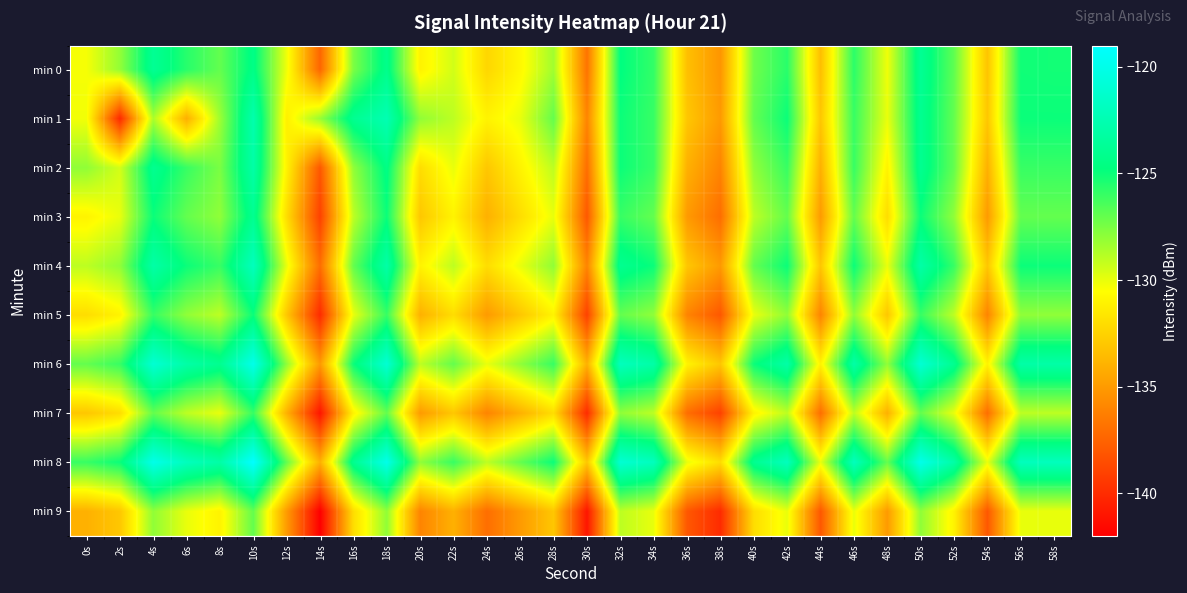

What is the difference between the highest and lowest values at 12s?

8.0